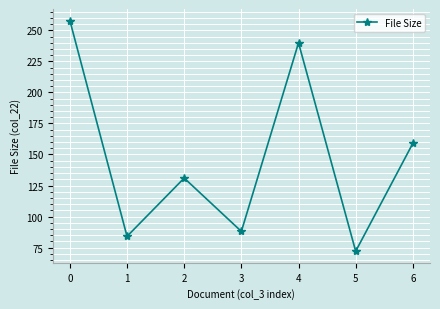

List the labels in order of value, largest first.

0, 4, 6, 2, 3, 1, 5